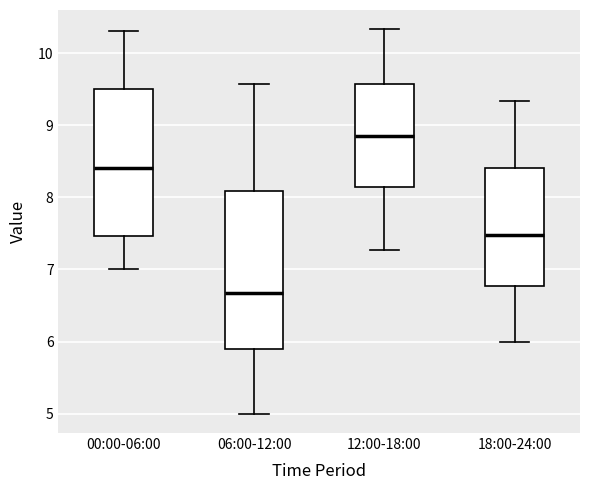

Where is the lower edge of the box for 00:00-06:00 on the y-axis? The values are not printed on the chart, so give them approximately, as read against the axis.

7.5